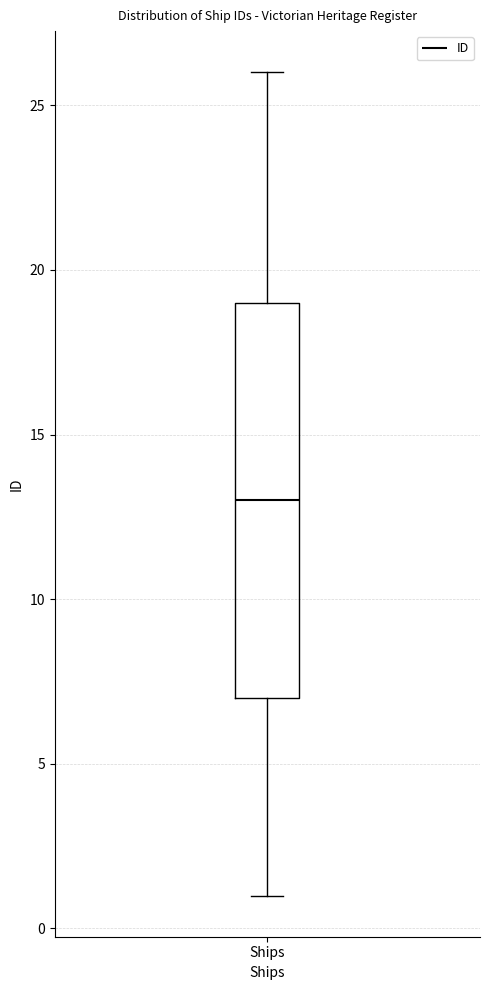

Read this box plot against the y-axis: the position of the median line, the range covered by the box, and the ends of both whiskers. The values are not printed on the chart, so give them approximately, as read against the axis.

median 13, box 7 to 19, whiskers 1 to 26